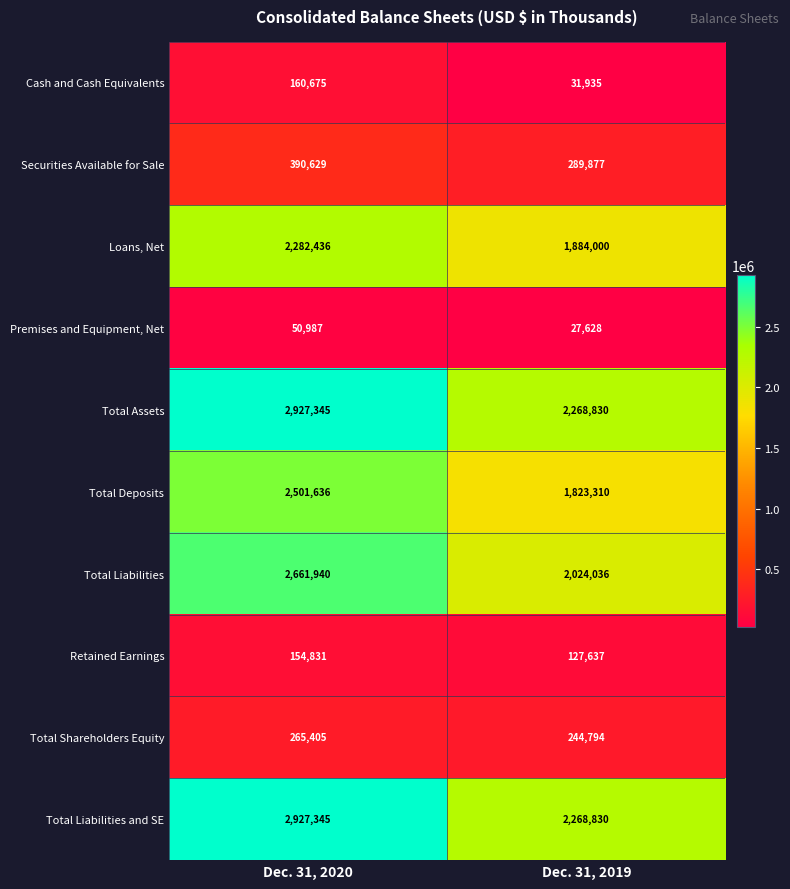

At how many categories does at least one series exceed 2729926?

1